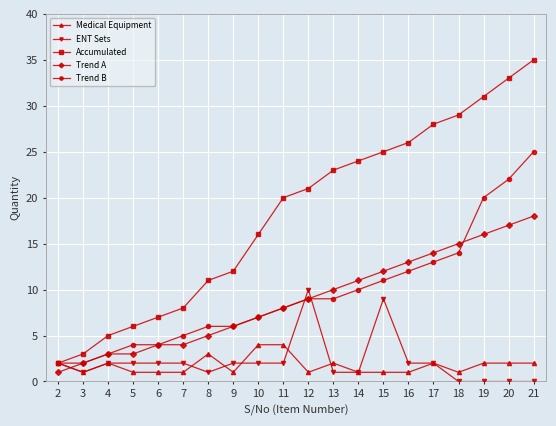

True or false: Medical Equipment and Trend A cross at least once.

True